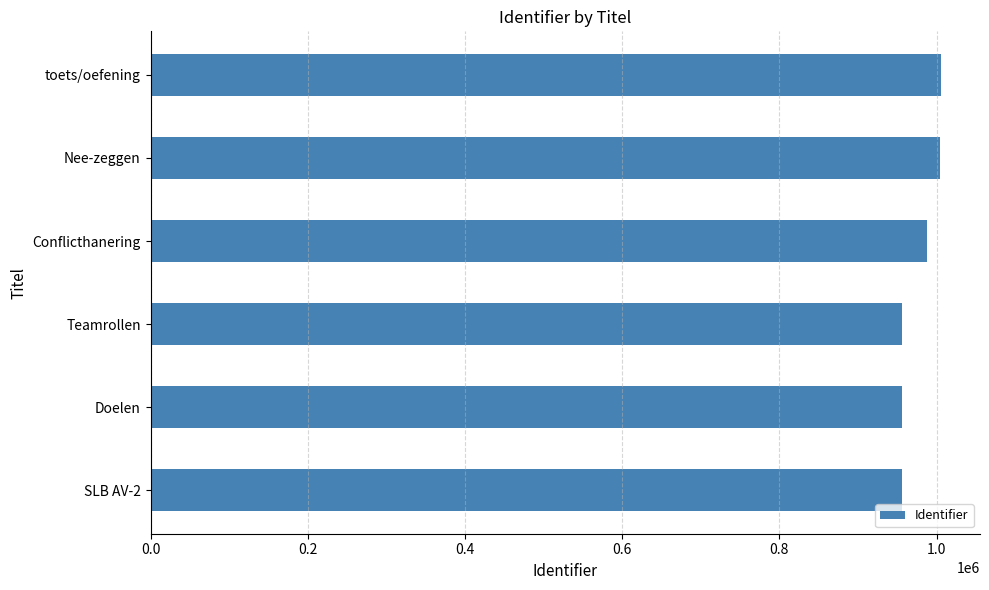

How many bars are there in total?

6